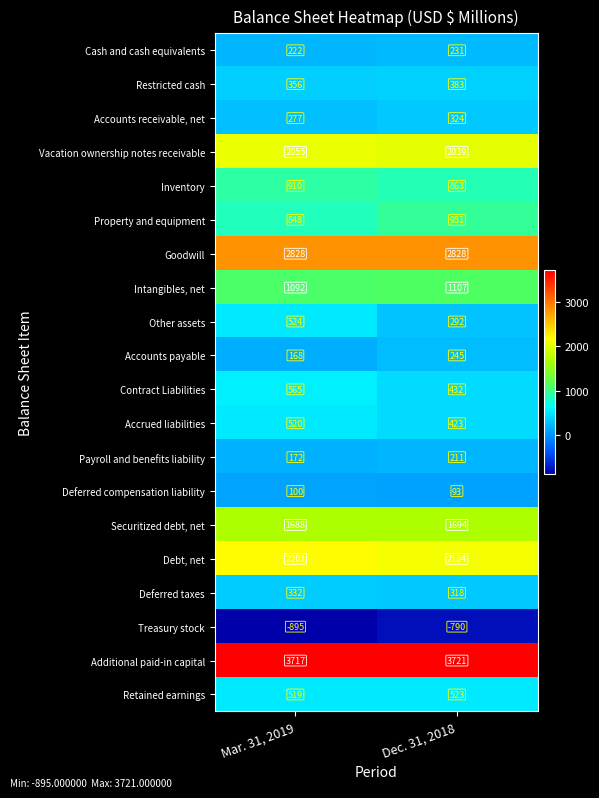

At which category is the sum across all series the highest?

Mar. 31, 2019